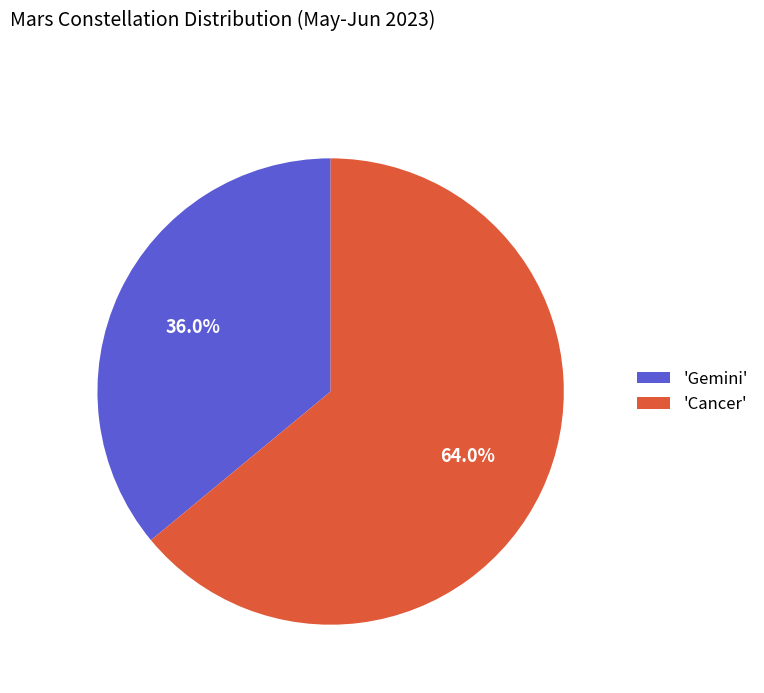

Is the sum of 'Gemini' and 'Cancer' greater than half?

Yes